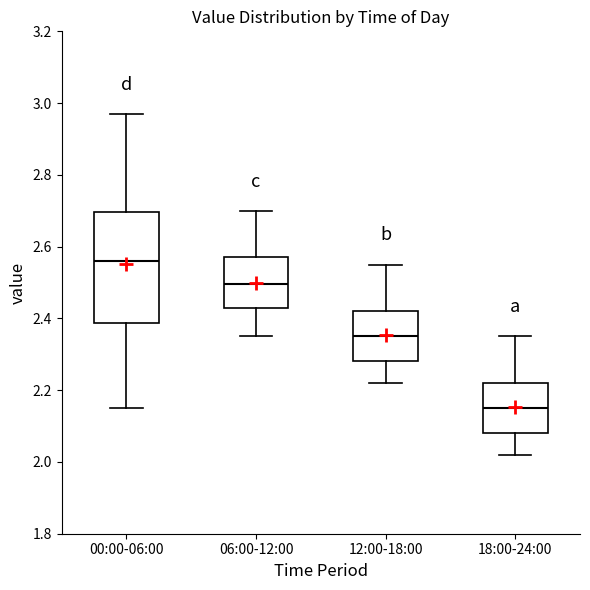

Reading left to right, read every box against the y-axis: the position of its median line, the range the box covers, and the ends of its whiskers. The values are not printed on the chart, so give them approximately, as read against the axis.

00:00-06:00: median 2.56, box 2.38 to 2.70, whiskers 2.16 to 2.98
06:00-12:00: median 2.50, box 2.44 to 2.58, whiskers 2.36 to 2.70
12:00-18:00: median 2.36, box 2.28 to 2.42, whiskers 2.22 to 2.56
18:00-24:00: median 2.16, box 2.08 to 2.22, whiskers 2.02 to 2.36